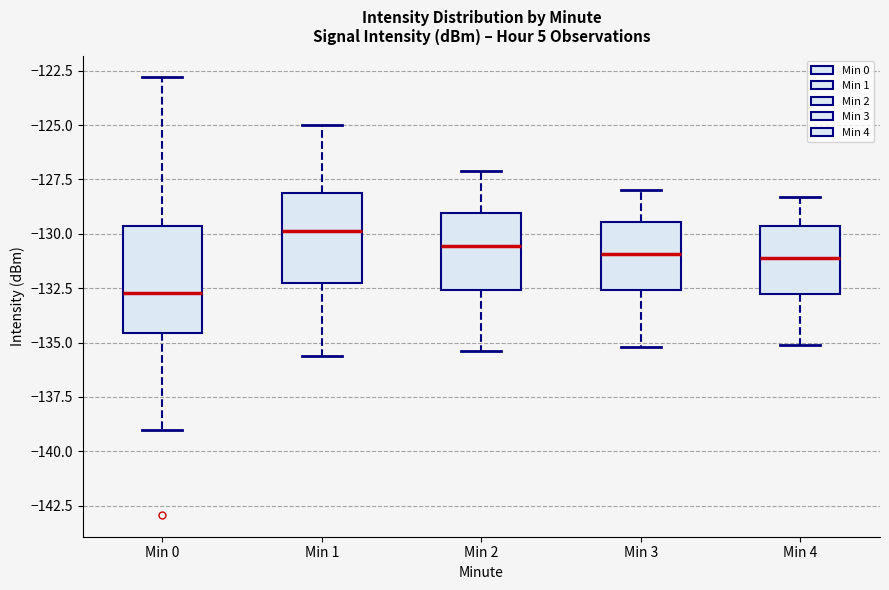

Which box has the lowest median line?

Min 0